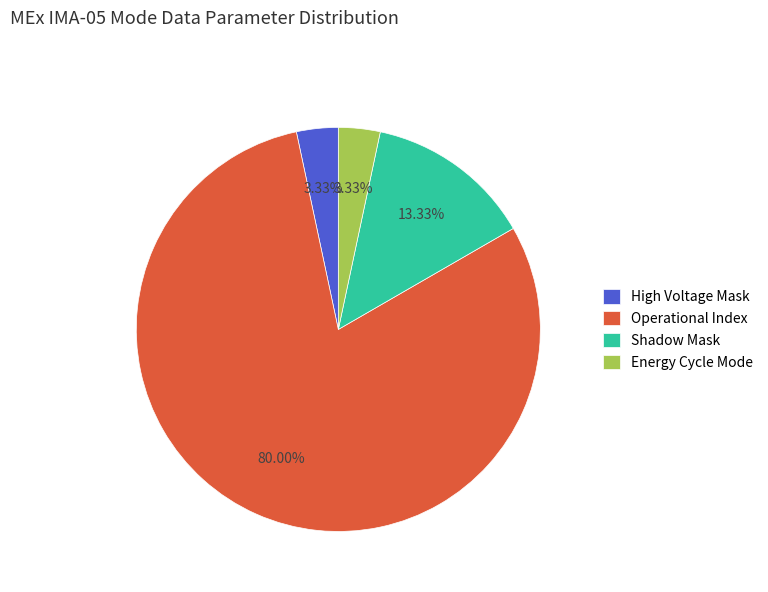

Which slice represents more than half of the pie?

Operational Index